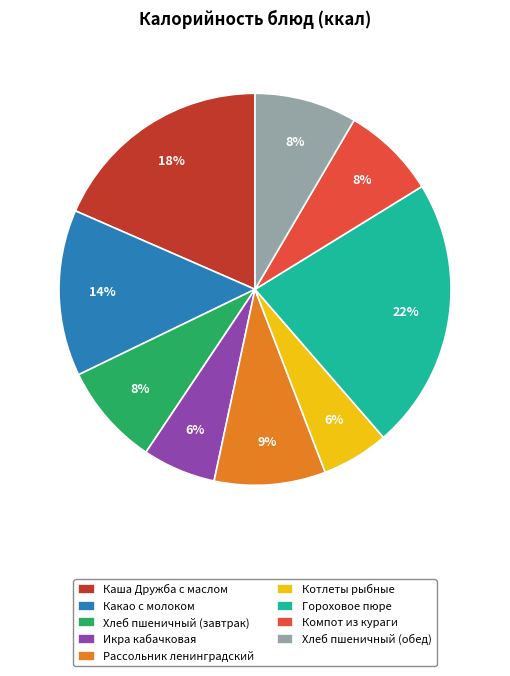

True or false: Хлеб пшеничный (завтрак) accounts for 8% of the total.

True